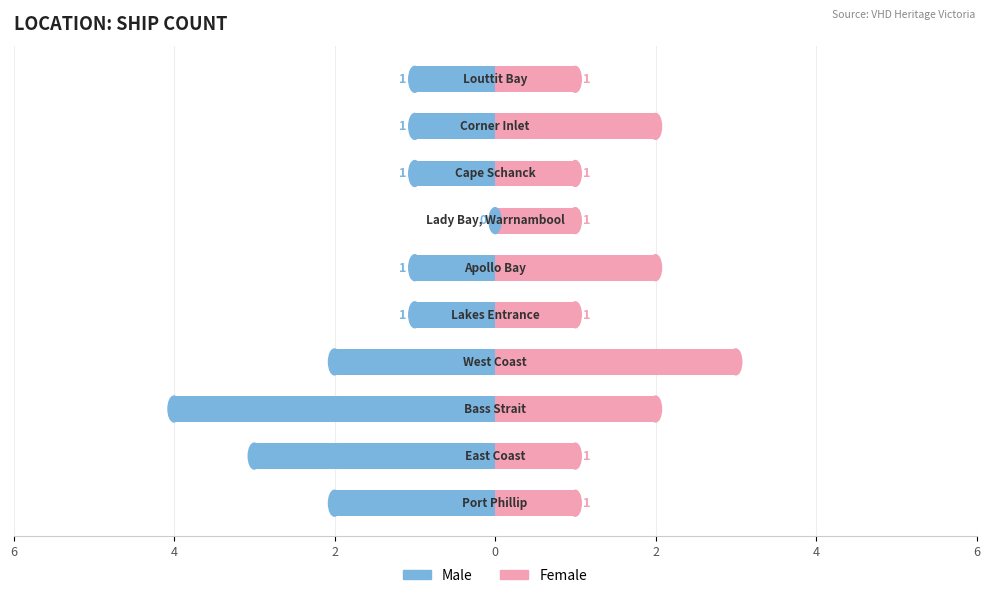

What is the difference between the second highest and second lowest values in the Female series?

1